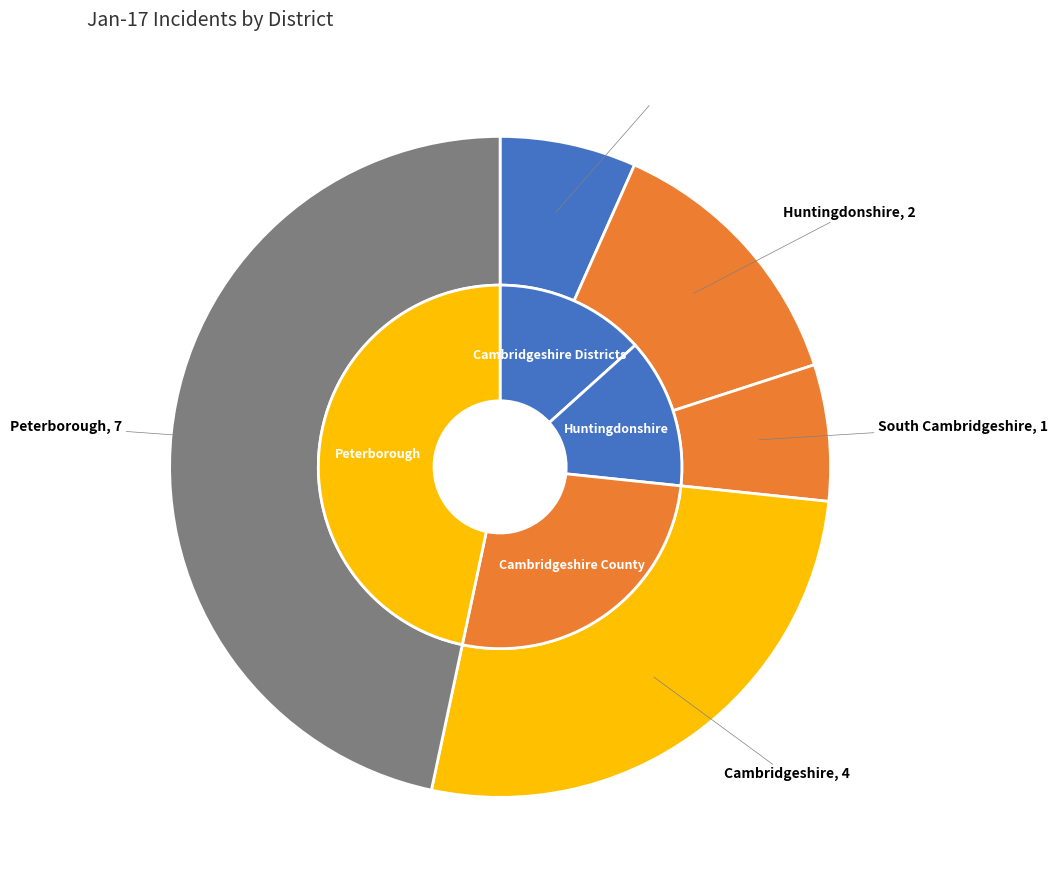

How many segments does this pie chart have?

7